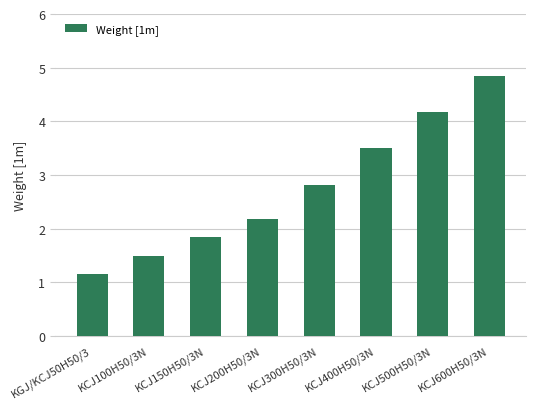

The value at KCJ600H50/3N is 4.8. True or false?

True